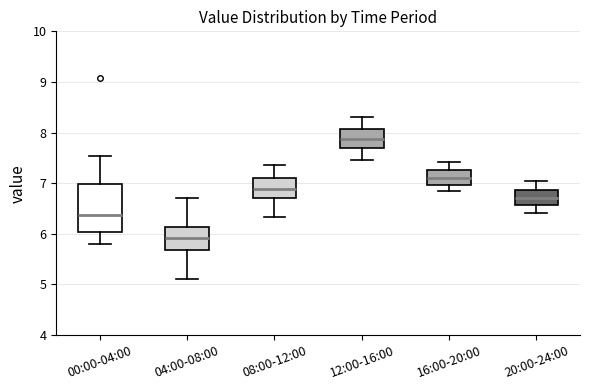

Where is the upper edge of the box for 00:00-04:00 on the y-axis? The values are not printed on the chart, so give them approximately, as read against the axis.

7.0